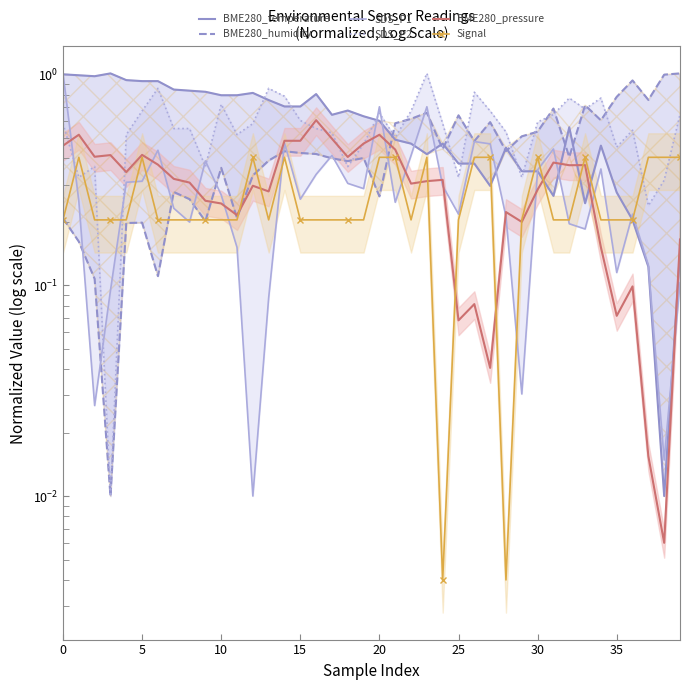

Reading left to right, what are all the values shown in this chart?

BME280_temperature: 1.0	1.0	1.0	1.0	0.9	0.9	0.9	0.8	0.8	0.8	0.8	0.8	0.8	0.8	0.7	0.7	0.8	0.6	0.7	0.6	0.6	0.5	0.5	0.4	0.5	0.4	0.4	0.3	0.4	0.3	0.3	0.3	0.6	0.2	0.5	0.3	0.2	0.1	0.0	0.1
BME280_humidity: 0.2	0.2	0.1	0.0	0.2	0.2	0.1	0.3	0.3	0.2	0.4	0.2	0.3	0.4	0.4	0.4	0.4	0.4	0.4	0.4	0.3	0.6	0.6	0.7	0.4	0.6	0.5	0.6	0.4	0.5	0.5	0.7	0.4	0.7	0.6	0.8	0.9	0.8	1.0	1.0
SDS_P1: 1.0	0.3	0.0	0.1	0.3	0.3	0.4	0.2	0.2	0.4	0.3	0.2	0.0	0.1	0.5	0.3	0.3	0.4	0.3	0.3	0.7	0.2	0.4	0.7	0.3	0.2	0.5	0.5	0.2	0.0	0.4	0.4	0.2	0.2	0.4	0.1	0.2	0.1	0.0	0.1
SDS_P2: 0.6	0.3	0.4	0.0	0.5	0.7	0.9	0.6	0.6	0.4	0.7	0.5	0.6	0.9	0.8	0.6	0.6	0.5	0.4	0.5	0.7	0.5	0.7	1.0	0.6	0.3	0.8	0.7	0.5	0.3	0.6	0.6	0.8	0.7	0.8	0.5	0.5	0.2	0.3	0.6
BME280_pressure: 0.5	0.5	0.4	0.4	0.3	0.4	0.4	0.3	0.3	0.3	0.2	0.2	0.3	0.3	0.5	0.5	0.6	0.5	0.4	0.5	0.5	0.4	0.3	0.3	0.3	0.1	0.1	0.0	0.2	0.2	0.3	0.4	0.4	0.4	0.2	0.1	0.1	0.0	0.0	0.2
Signal: 0.2	0.4	0.2	0.2	0.2	0.4	0.2	0.2	0.2	0.2	0.2	0.2	0.4	0.2	0.4	0.2	0.2	0.2	0.2	0.2	0.4	0.4	0.2	0.4	0.0	0.2	0.4	0.4	0.0	0.2	0.4	0.2	0.2	0.4	0.2	0.2	0.2	0.4	0.4	0.4